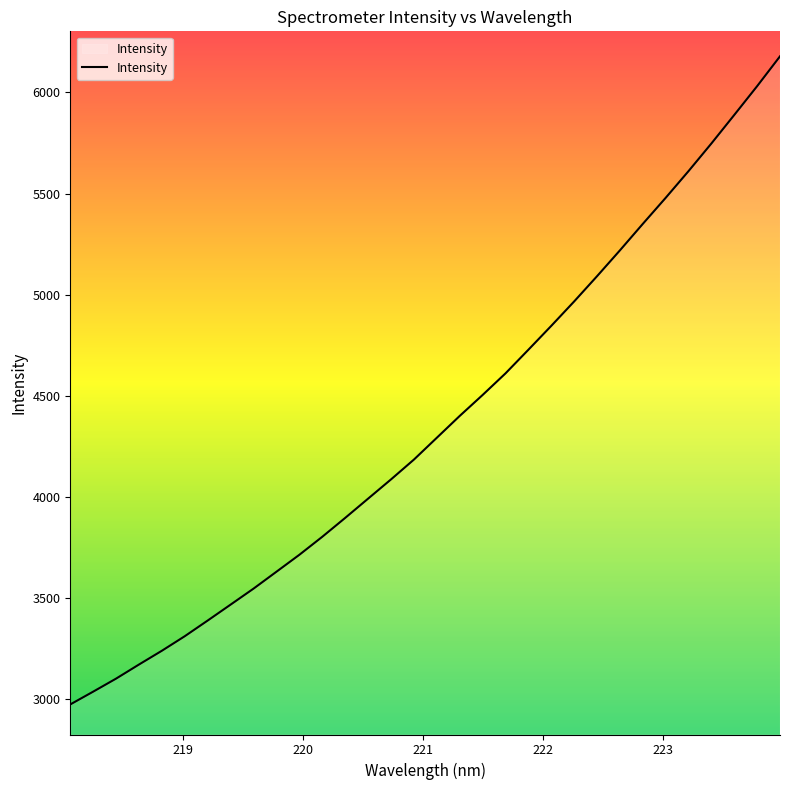

What is the maximum value shown in the chart?

6178.8